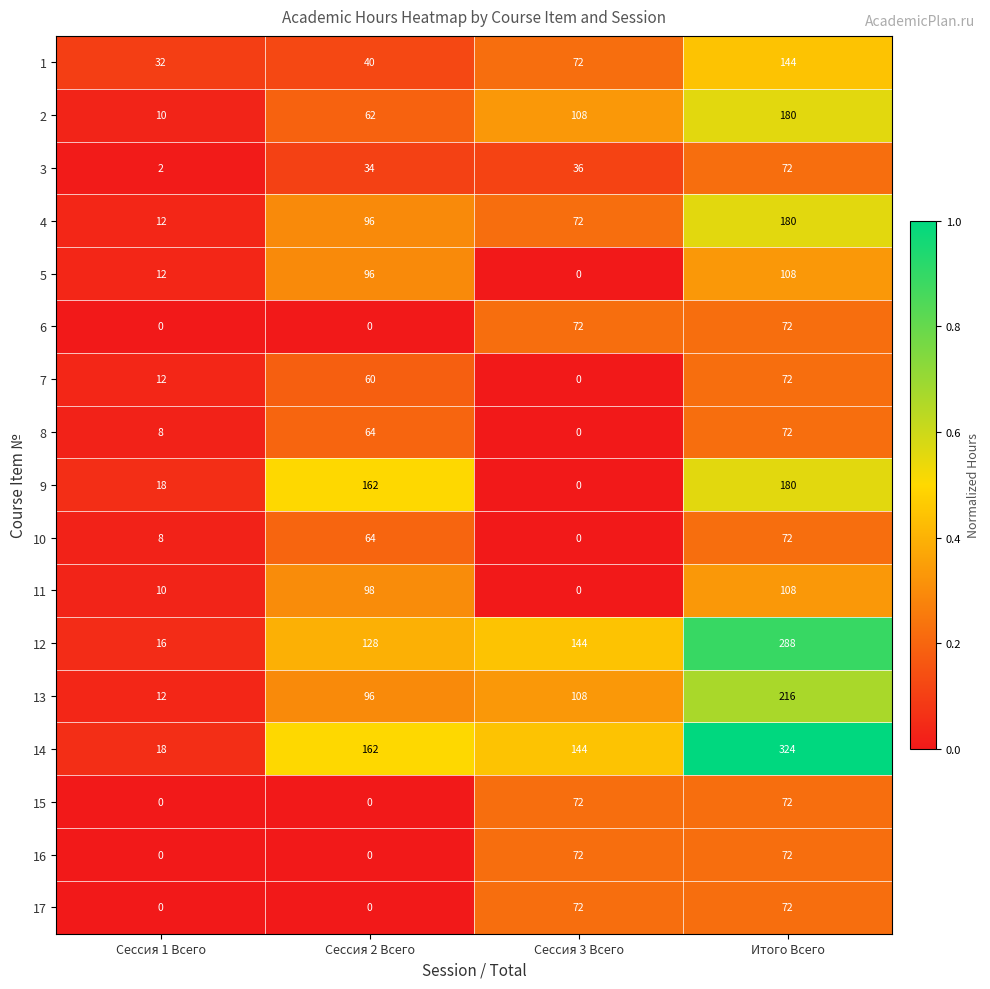

At which category is the sum across all series the highest?

Итого Всего